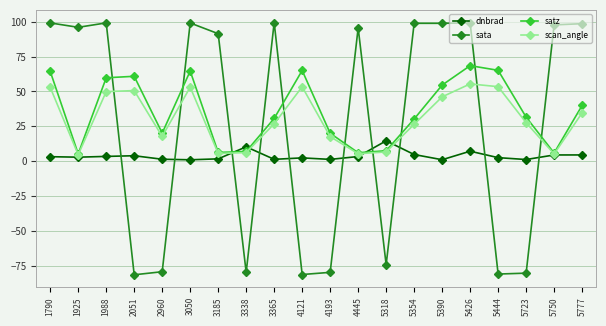

What is the difference between the maximum and second lowest values in the satz series?

62.6